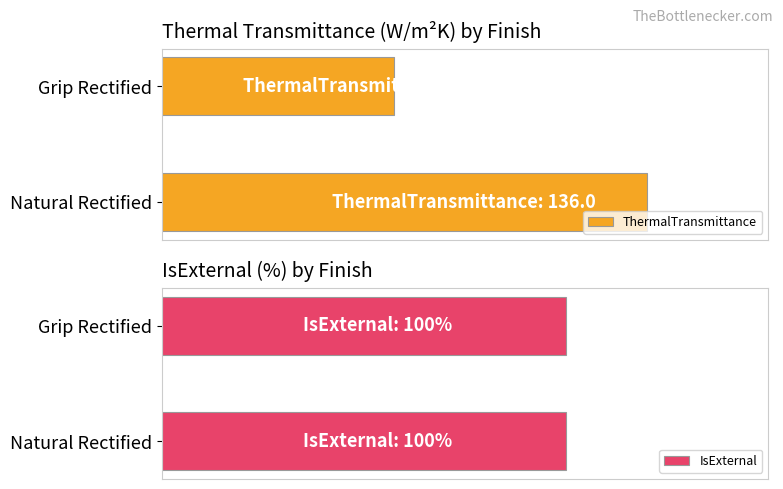

Rank the series by their average value, from lowest to highest.

IsExternal, ThermalTransmittance